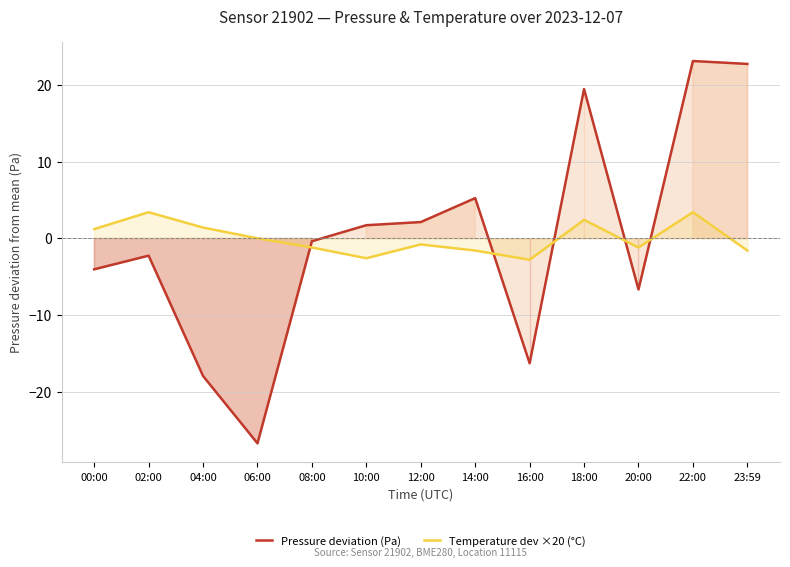

What is the value of the Temperature dev ×20 (°C) point at the 8th from the left?

-1.6